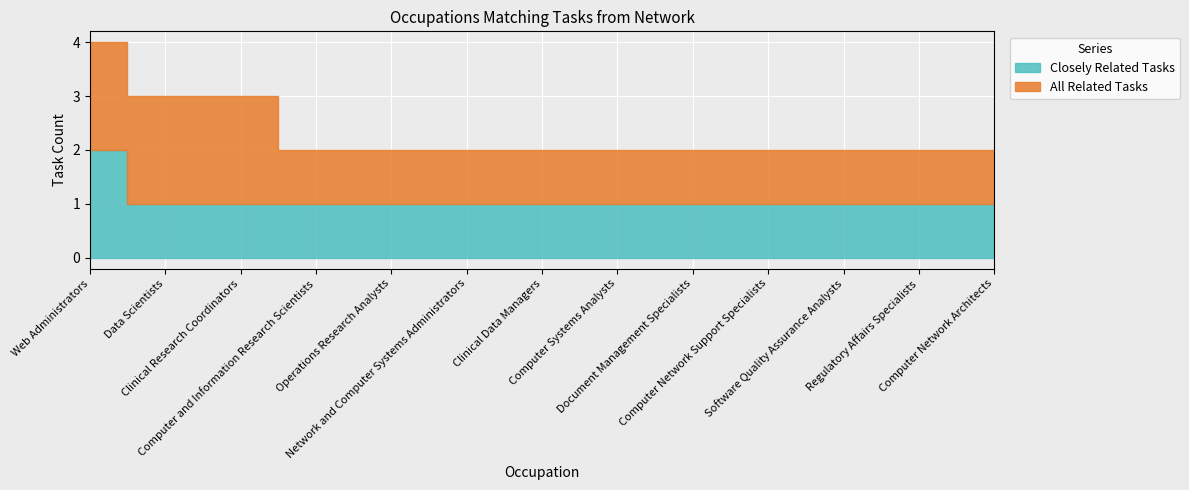

At which label does Closely Related Tasks reach its peak?

Web Administrators